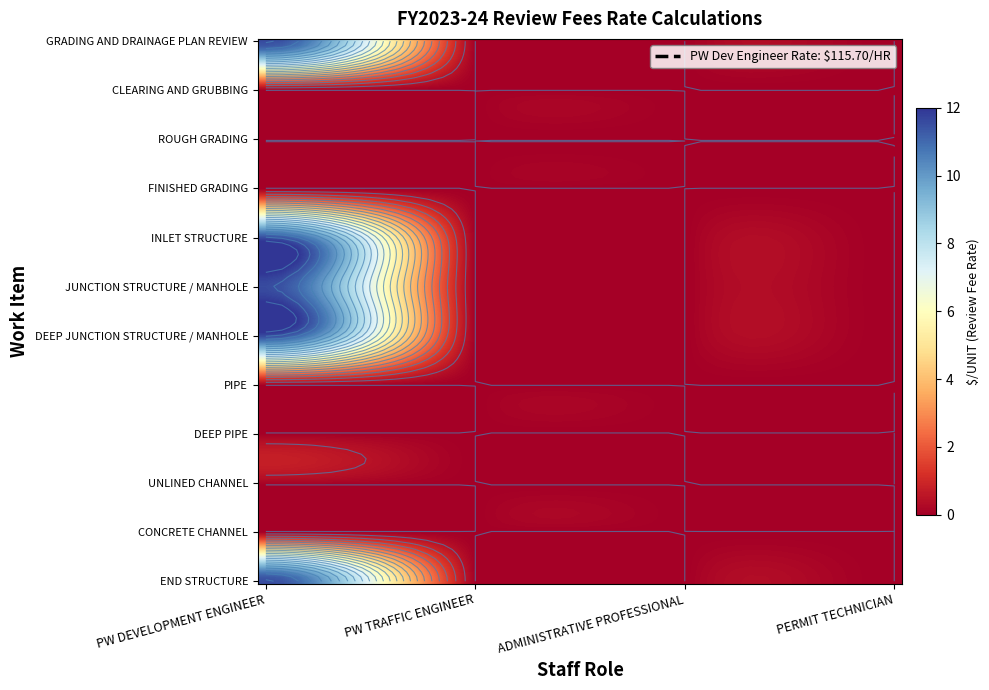

How many distinct data groups are displayed?

12